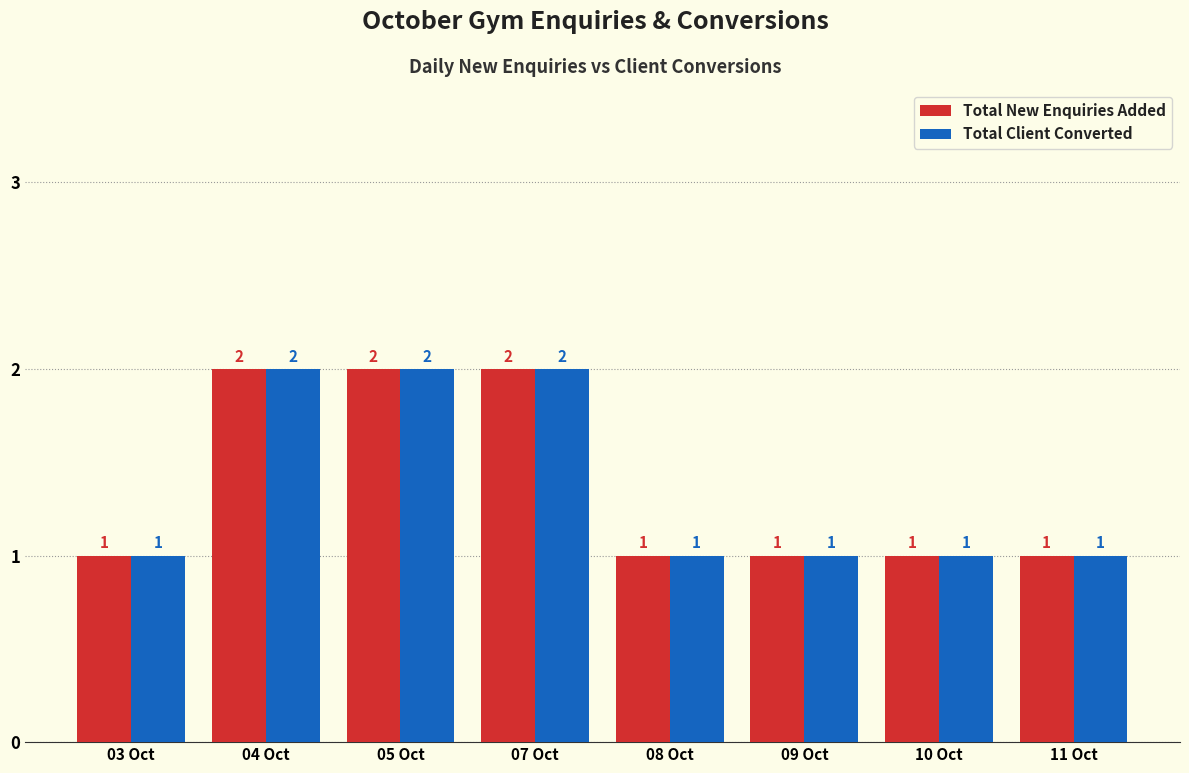

How many bars are there in total?

16